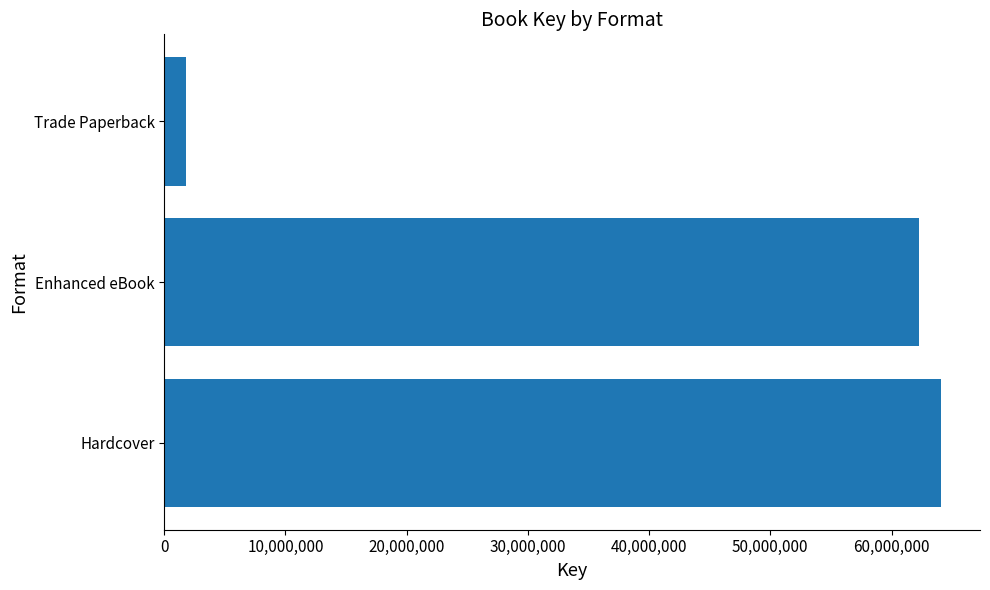

The value at Enhanced eBook is 25006041. True or false?

False